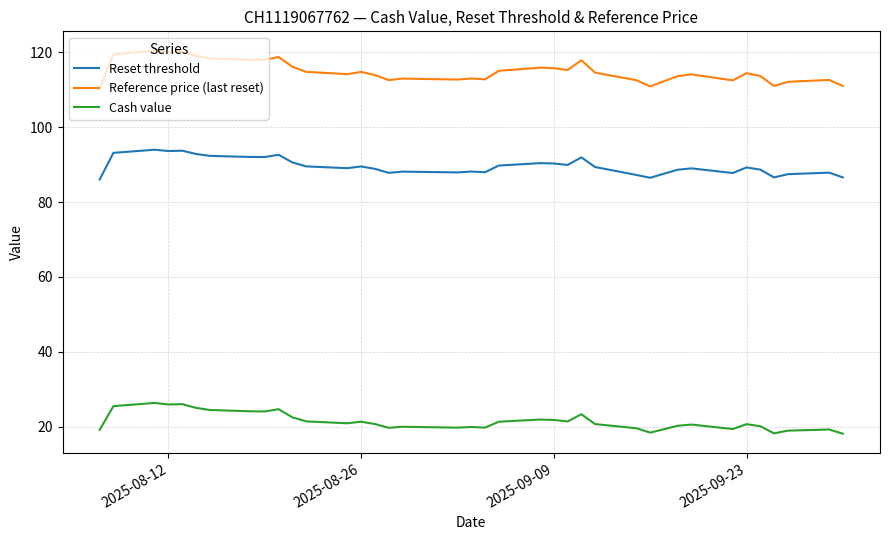

What are all the series names shown in the legend?

Reset threshold, Reference price (last reset), Cash value